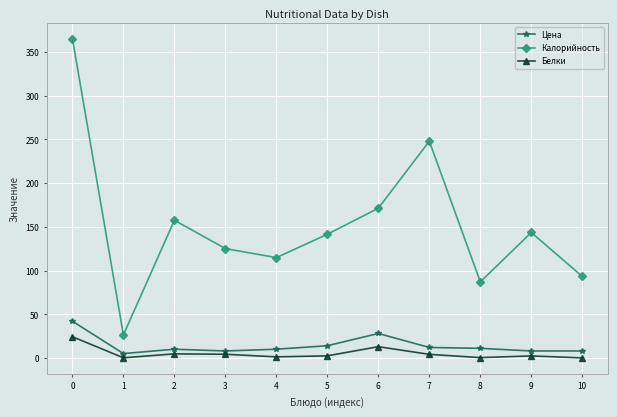

Is it true that Цена equals 42.0 at 0?

True